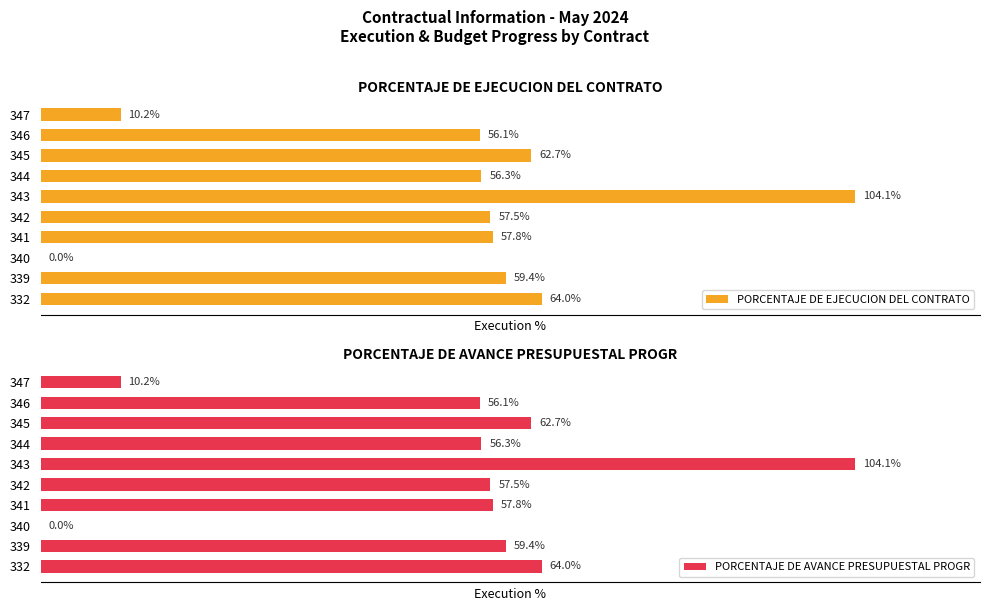

List the series in order of their peak value, highest first.

PORCENTAJE DE EJECUCION DEL CONTRATO, PORCENTAJE DE AVANCE PRESUPUESTAL PROGR